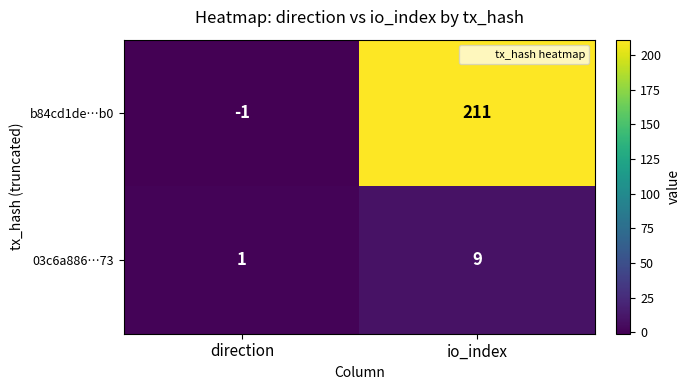

Reading left to right, what are all the values shown in this chart?

b84cd1de…b0: -1	211
03c6a886…73: 1	9